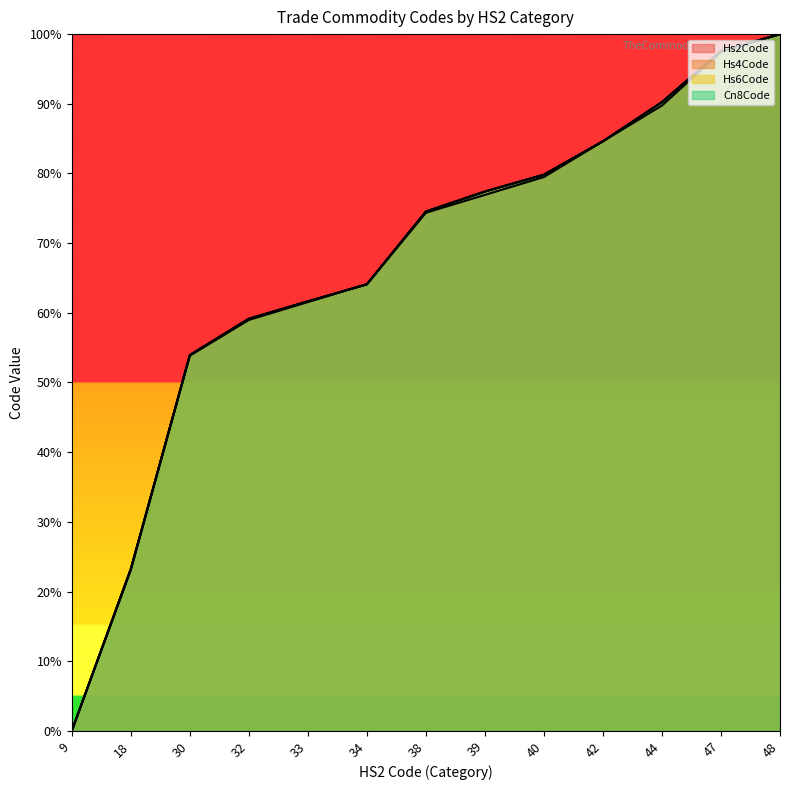

What is the sum of the Hs2Code_avg values at 44 and 32?

1.5